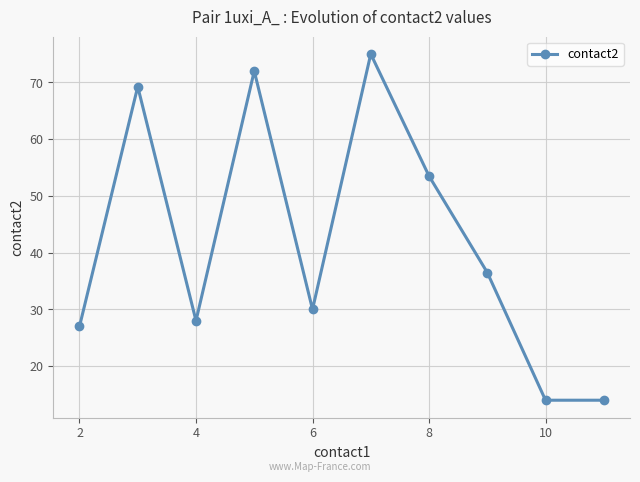

What is the minimum value shown in the chart?

14.0